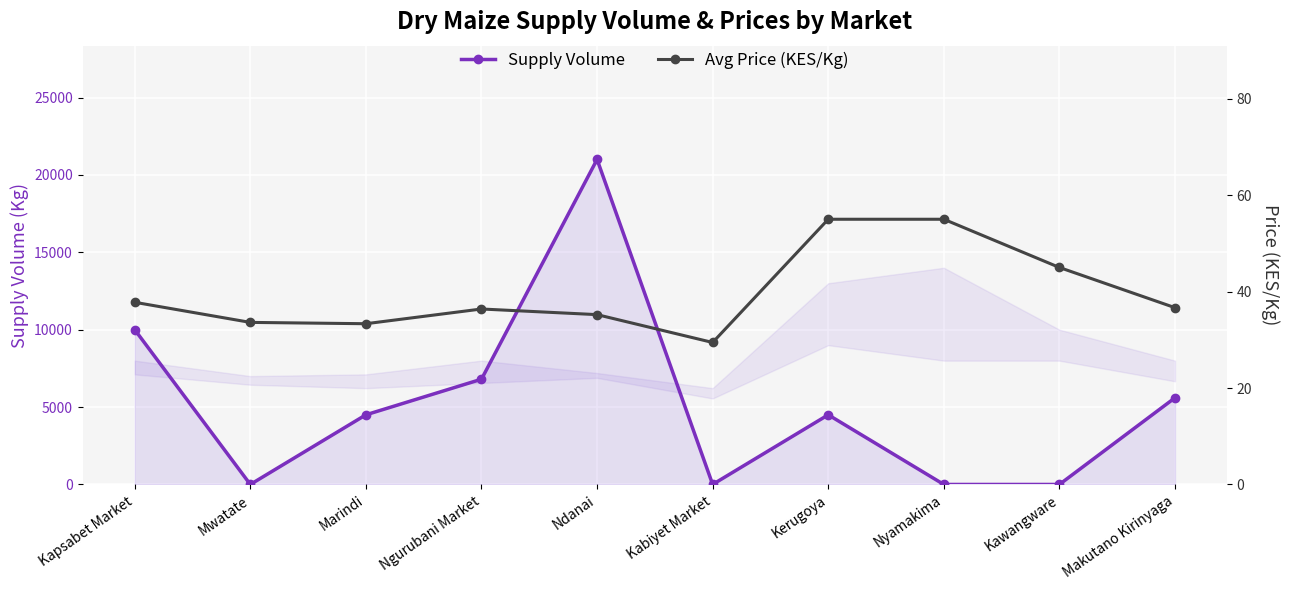

At which category is the sum across all series the highest?

Ndanai